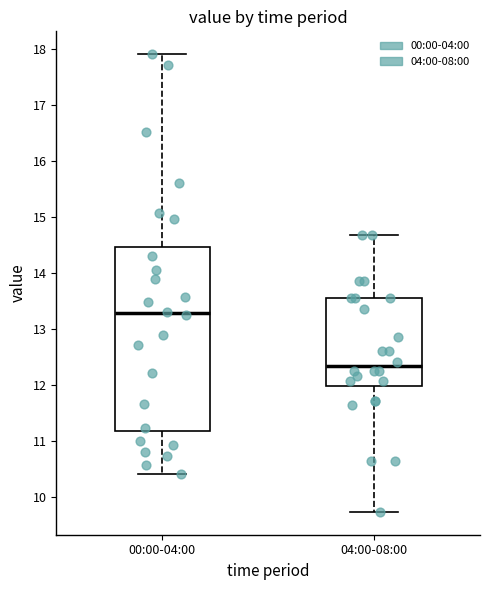

Reading left to right, transcribe this box plot: for each box, give where its median line is, the range the box spans, and where its two whiskers end, as read against the y-axis. The values are not printed on the chart, so give them approximately, as read against the axis.

00:00-04:00: median 13.3, box 11.2 to 14.5, whiskers 10.4 to 17.9
04:00-08:00: median 12.3, box 12.0 to 13.6, whiskers 9.7 to 14.7